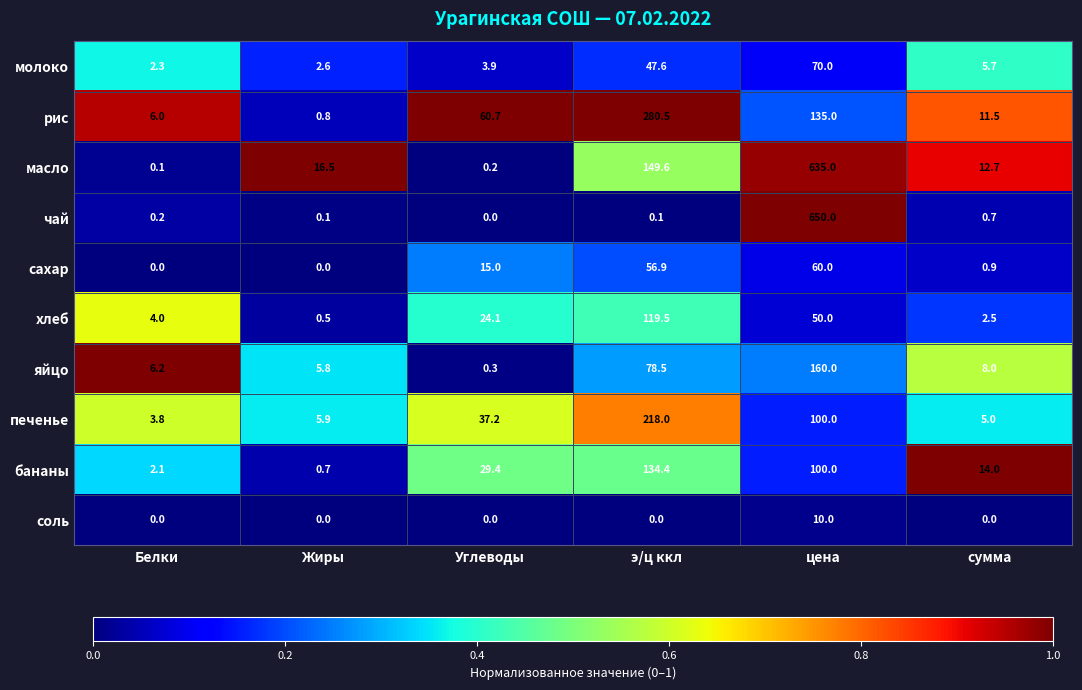

Which series has the largest total across all categories?

масло